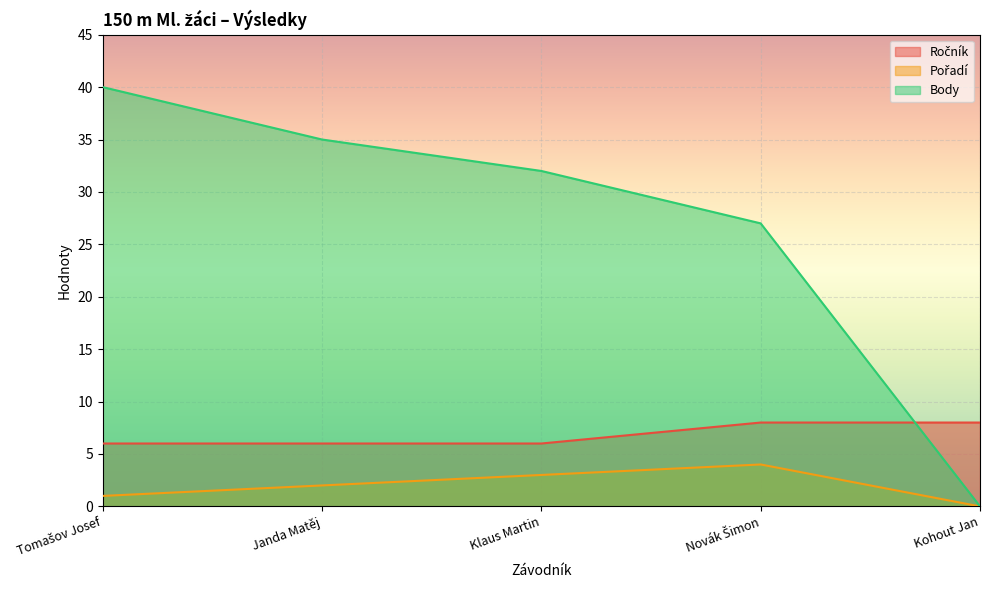

The Ročník series shows 9 at Tomašov Josef. True or false?

False